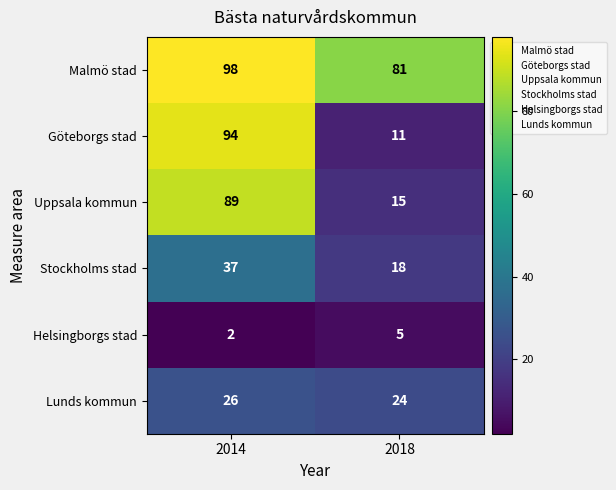

At which category does the chart reach its peak across all series?

2014